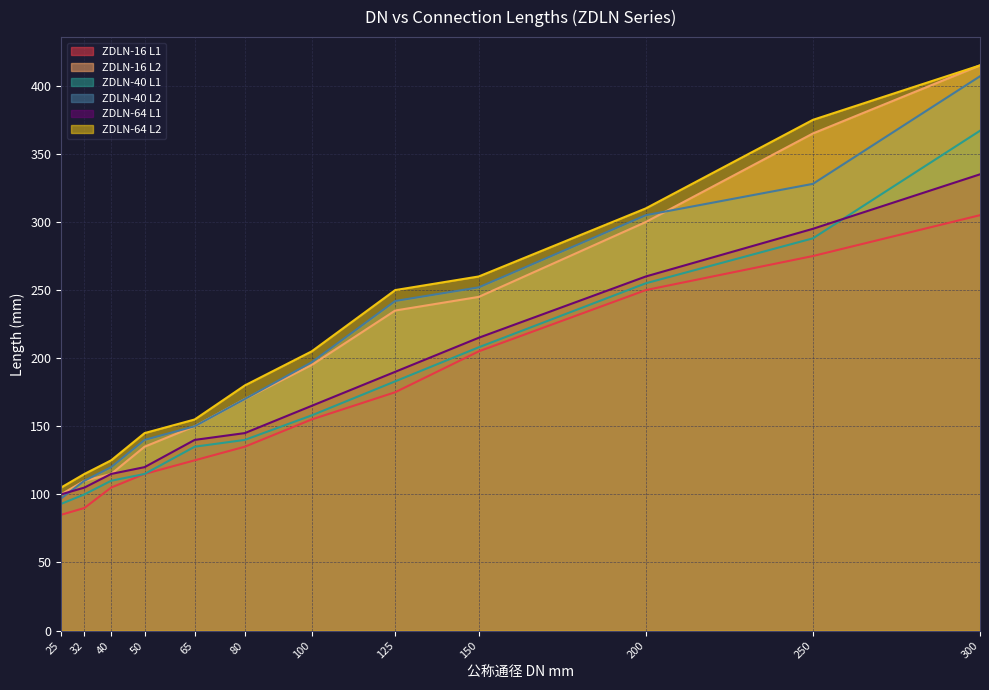

What is the lowest value of the ZDLN-40 L2 series?

97